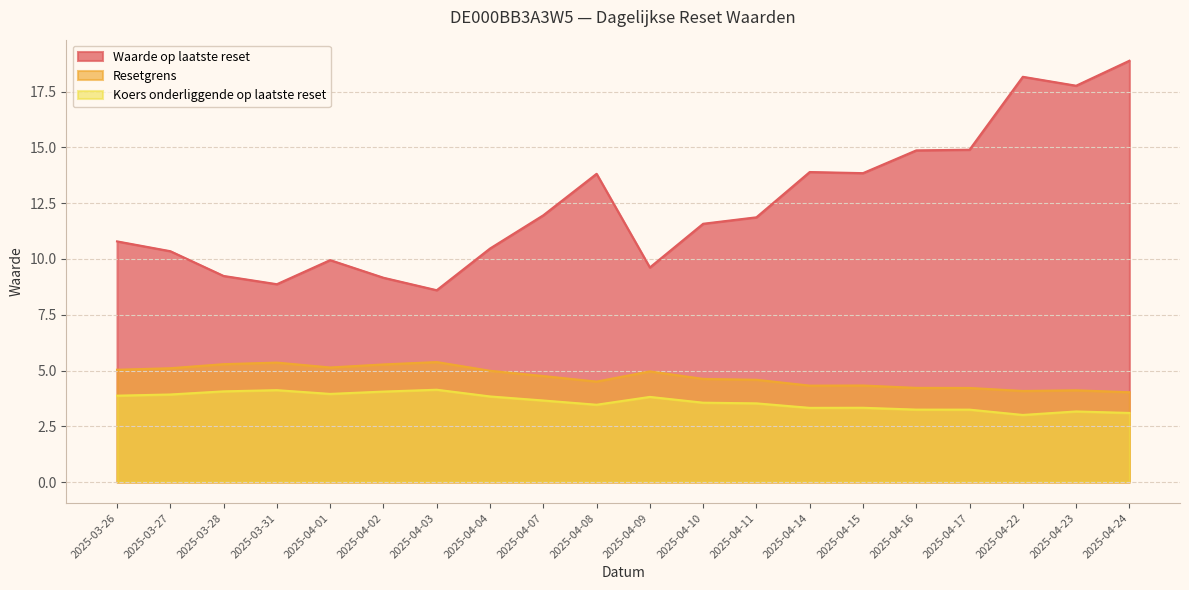

Reading right to left, transcribe all the data shown in this chart.

Waarde op laatste reset: 18.9	17.8	18.2	14.9	14.9	13.8	13.9	11.9	11.6	9.6	13.8	12.0	10.5	8.6	9.2	9.9	8.9	9.2	10.3	10.8
Resetgrens: 4.0	4.1	4.1	4.2	4.2	4.3	4.3	4.6	4.6	5.0	4.5	4.8	5.0	5.4	5.3	5.1	5.4	5.3	5.1	5.0
Koers onderliggende op laatste reset: 3.1	3.2	3.0	3.2	3.2	3.3	3.3	3.5	3.6	3.8	3.5	3.7	3.8	4.1	4.1	4.0	4.1	4.1	3.9	3.9